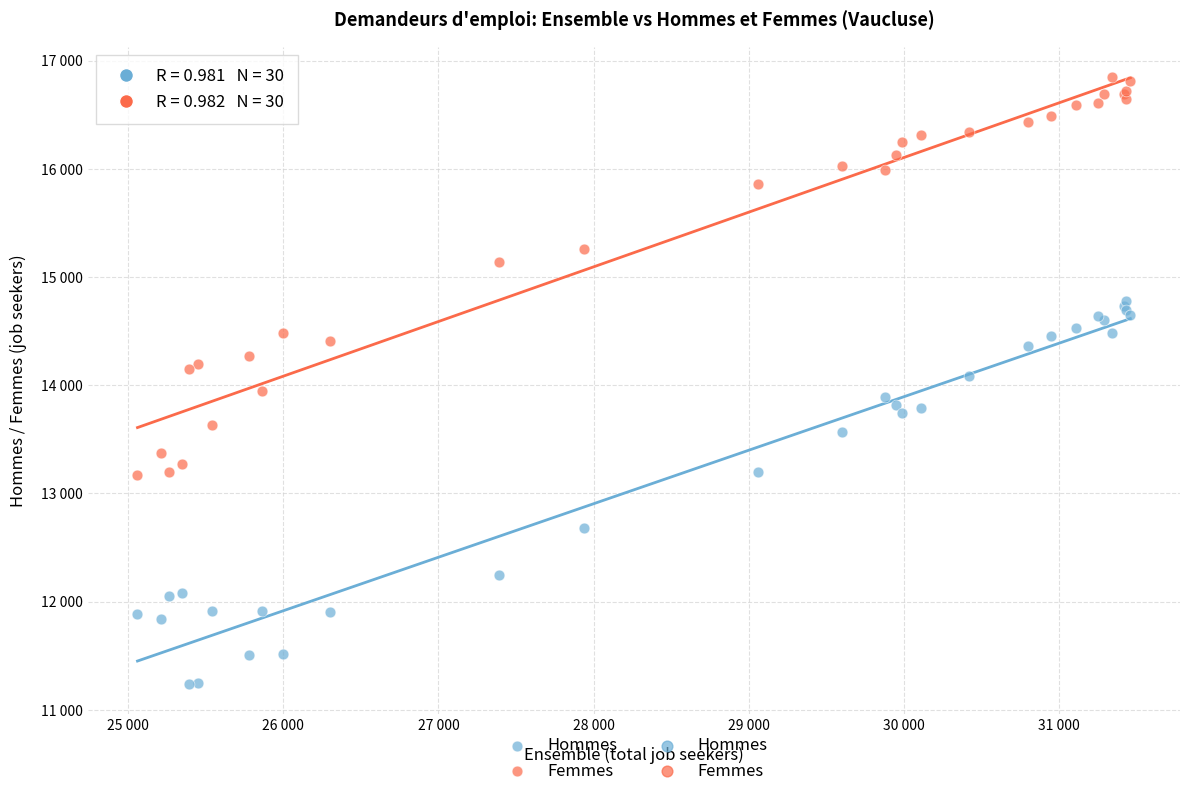

Which series reaches the minimum Y coordinate?

Hommes